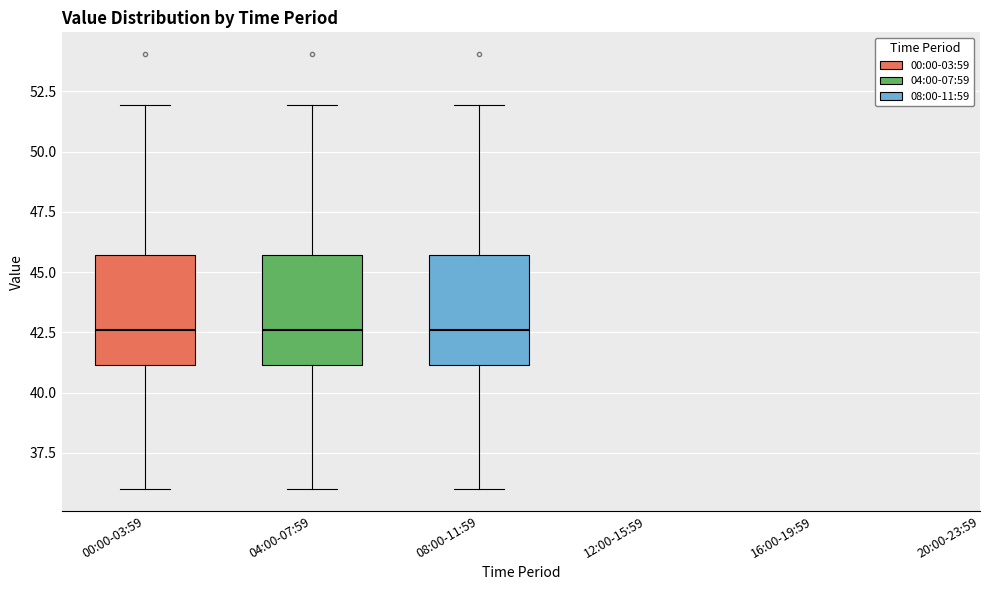

Where does the median line of the box for 00:00-03:59 sit on the y-axis? The values are not printed on the chart, so give them approximately, as read against the axis.

42.5